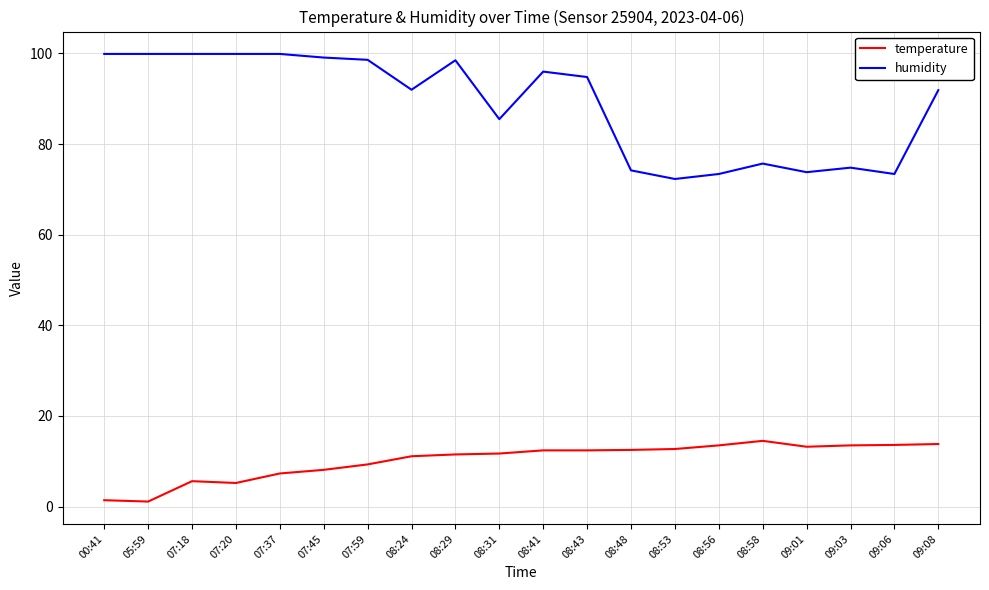

Between 08:31 and 08:56, which series saw the biggest shift?

humidity